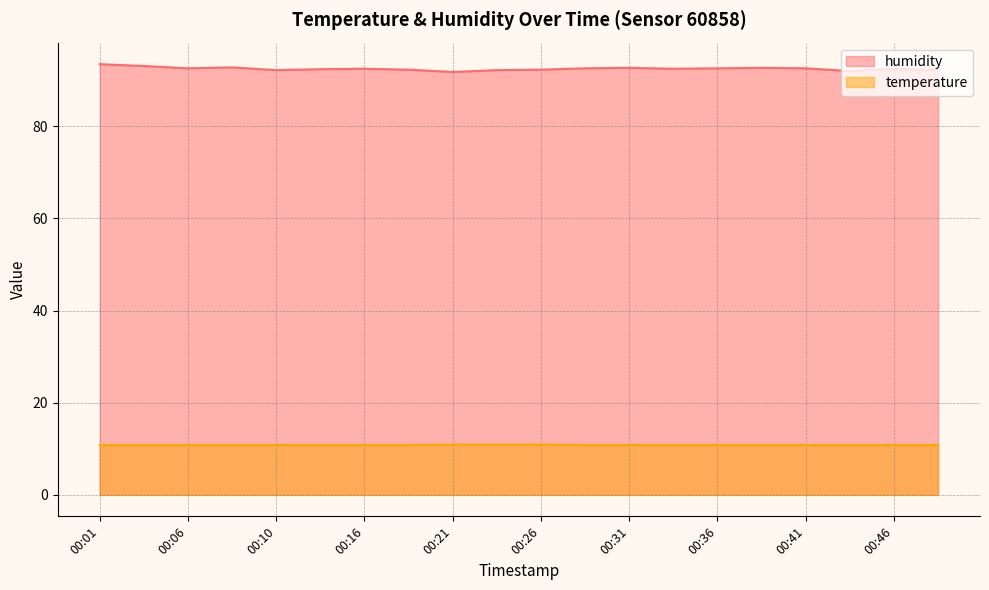

At how many categories does at least one series exceed 63?

20